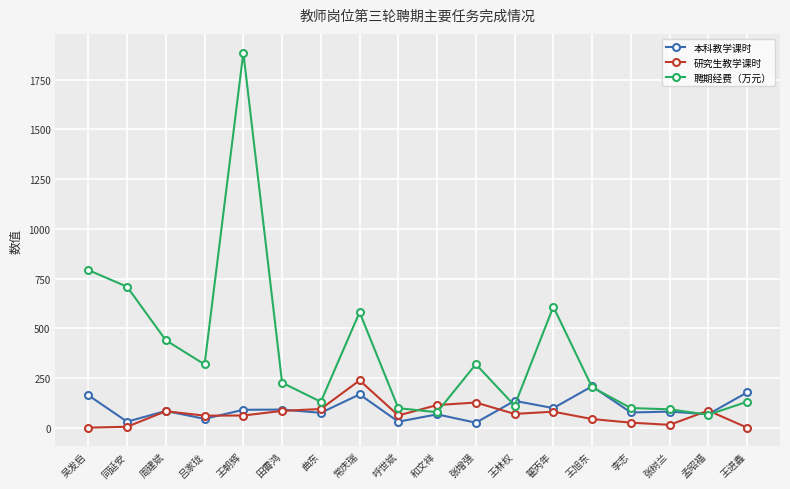

At 王朝辉, list the series in order from largest to smallest.

聘期经费（万元）, 本科教学课时, 研究生教学课时